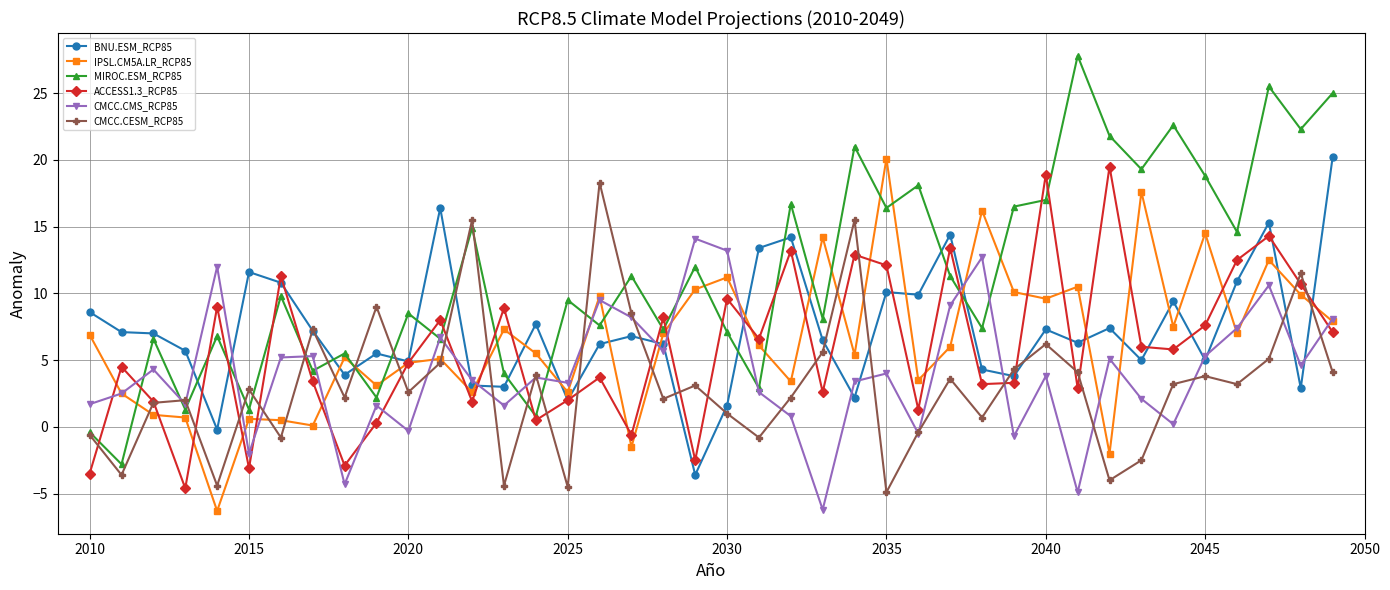

True or false: IPSL.CM5A.LR_RCP85 has more than 2 points higher than both neighbors.

True